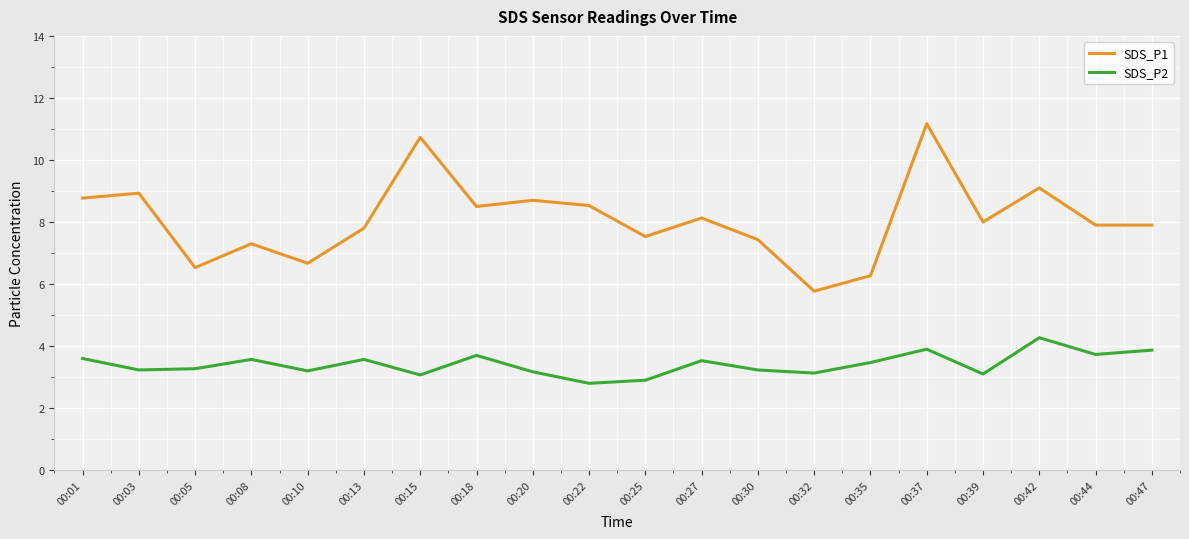

True or false: SDS_P1 has more than 2 points higher than both neighbors.

True